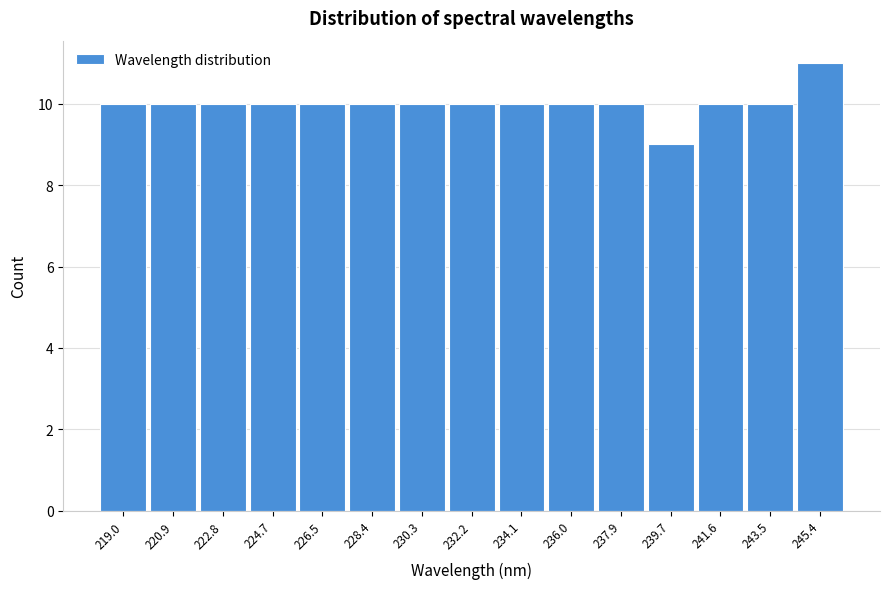

How tall is the bar that spans 242.6 to 244.4 on the x-axis? Neither the bar edges nor the heights are printed on the chart, so give them approximately, as read against the axes.

10